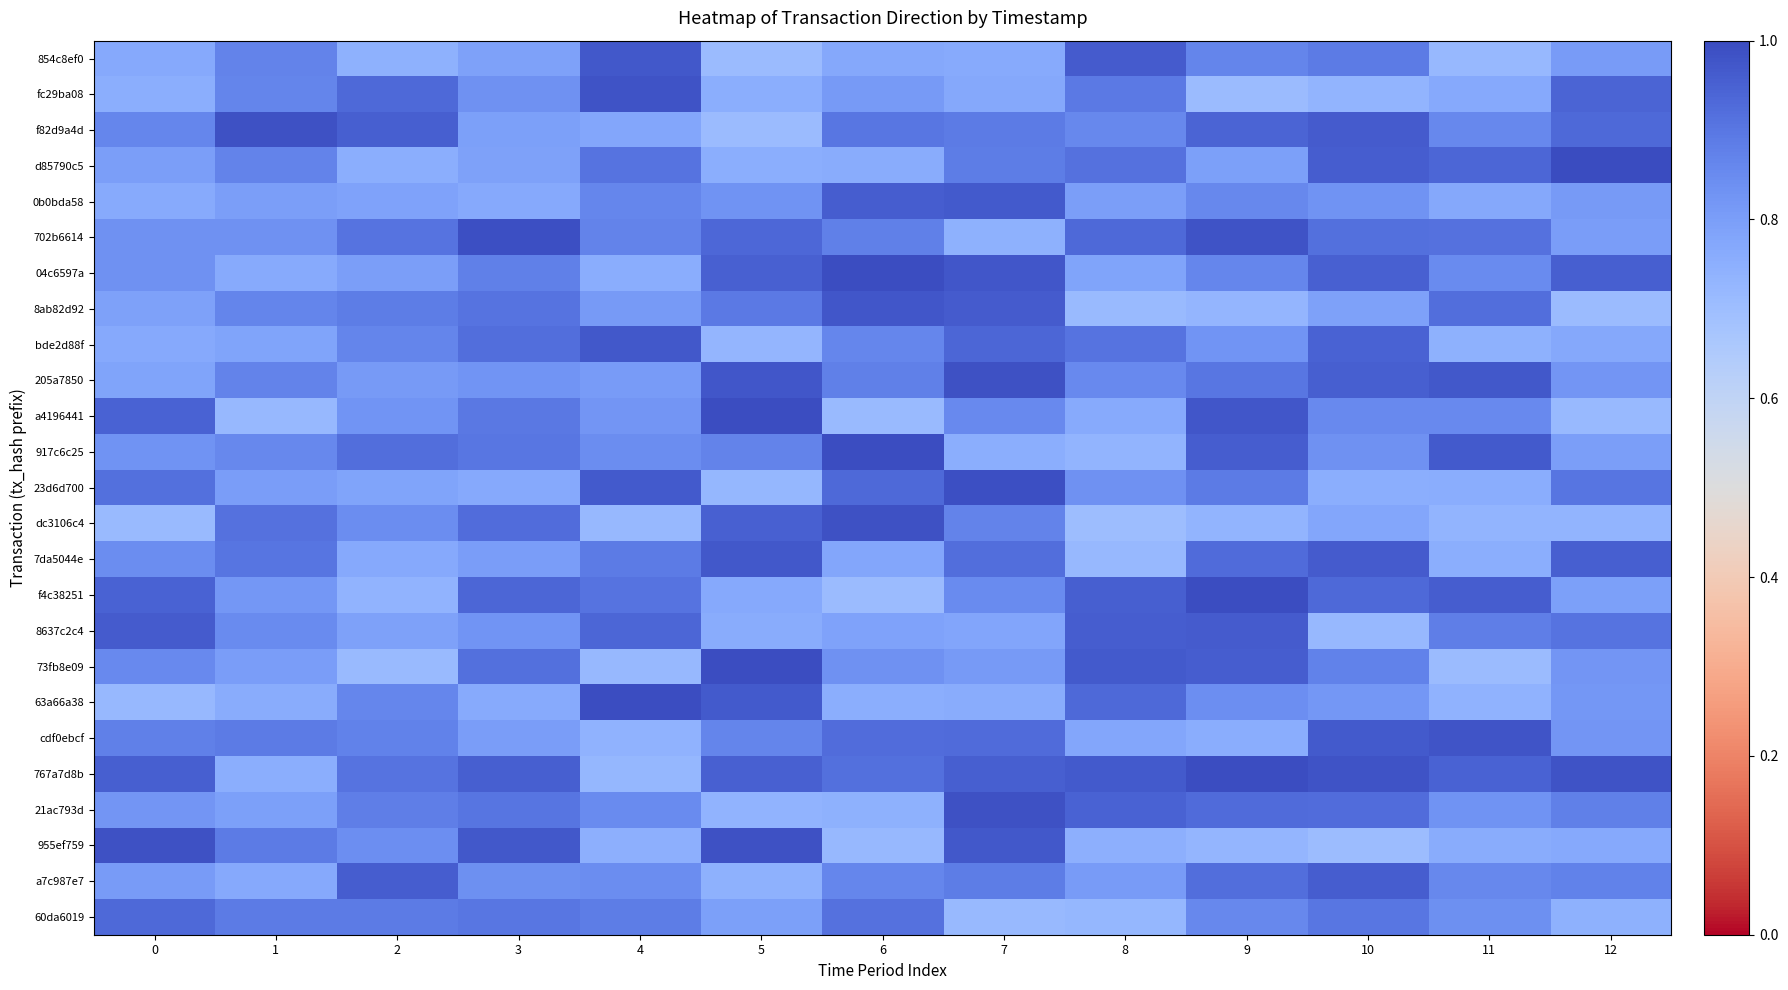

Reading right to left, what are all the values shown in this chart?

854c8ef0: 12=0.8	11=0.7	10=0.9	9=0.9	8=1.0	7=0.8	6=0.8	5=0.7	4=1.0	3=0.8	2=0.7	1=0.9	0=0.8
fc29ba08: 12=0.9	11=0.8	10=0.7	9=0.7	8=0.9	7=0.8	6=0.8	5=0.8	4=1.0	3=0.8	2=0.9	1=0.9	0=0.8
f82d9a4d: 12=0.9	11=0.9	10=1.0	9=0.9	8=0.9	7=0.9	6=0.9	5=0.7	4=0.8	3=0.8	2=1.0	1=1.0	0=0.9
d85790c5: 12=1.0	11=0.9	10=1.0	9=0.8	8=0.9	7=0.9	6=0.8	5=0.8	4=0.9	3=0.8	2=0.8	1=0.9	0=0.8
0b0bda58: 12=0.8	11=0.8	10=0.8	9=0.9	8=0.8	7=1.0	6=1.0	5=0.8	4=0.9	3=0.8	2=0.8	1=0.8	0=0.8
702b6614: 12=0.8	11=0.9	10=0.9	9=1.0	8=0.9	7=0.7	6=0.9	5=0.9	4=0.9	3=1.0	2=0.9	1=0.8	0=0.8
04c6597a: 12=1.0	11=0.8	10=1.0	9=0.9	8=0.8	7=1.0	6=1.0	5=0.9	4=0.8	3=0.9	2=0.8	1=0.8	0=0.8
8ab82d92: 12=0.7	11=0.9	10=0.8	9=0.7	8=0.7	7=1.0	6=1.0	5=0.9	4=0.8	3=0.9	2=0.9	1=0.9	0=0.8
bde2d88f: 12=0.8	11=0.7	10=0.9	9=0.8	8=0.9	7=0.9	6=0.9	5=0.7	4=1.0	3=0.9	2=0.9	1=0.8	0=0.8
205a7850: 12=0.8	11=1.0	10=1.0	9=0.9	8=0.9	7=1.0	6=0.9	5=1.0	4=0.8	3=0.8	2=0.8	1=0.9	0=0.8
a4196441: 12=0.7	11=0.9	10=0.9	9=1.0	8=0.8	7=0.9	6=0.7	5=1.0	4=0.8	3=0.9	2=0.8	1=0.7	0=0.9
917c6c25: 12=0.8	11=1.0	10=0.8	9=1.0	8=0.7	7=0.8	6=1.0	5=0.9	4=0.8	3=0.9	2=0.9	1=0.9	0=0.8
23d6d700: 12=0.9	11=0.8	10=0.8	9=0.9	8=0.8	7=1.0	6=0.9	5=0.7	4=1.0	3=0.8	2=0.8	1=0.8	0=0.9
dc3106c4: 12=0.7	11=0.7	10=0.8	9=0.7	8=0.7	7=0.9	6=1.0	5=1.0	4=0.7	3=0.9	2=0.8	1=0.9	0=0.7
7da5044e: 12=1.0	11=0.8	10=1.0	9=0.9	8=0.7	7=0.9	6=0.8	5=1.0	4=0.9	3=0.8	2=0.8	1=0.9	0=0.8
f4c38251: 12=0.8	11=1.0	10=0.9	9=1.0	8=1.0	7=0.8	6=0.7	5=0.8	4=0.9	3=0.9	2=0.7	1=0.8	0=0.9
8637c2c4: 12=0.9	11=0.9	10=0.7	9=1.0	8=1.0	7=0.8	6=0.8	5=0.8	4=0.9	3=0.8	2=0.8	1=0.8	0=1.0
73fb8e09: 12=0.8	11=0.7	10=0.9	9=1.0	8=1.0	7=0.8	6=0.8	5=1.0	4=0.7	3=0.9	2=0.7	1=0.8	0=0.9
63a66a38: 12=0.8	11=0.7	10=0.8	9=0.8	8=0.9	7=0.8	6=0.8	5=1.0	4=1.0	3=0.8	2=0.9	1=0.8	0=0.7
cdf0ebcf: 12=0.8	11=1.0	10=1.0	9=0.8	8=0.8	7=0.9	6=0.9	5=0.9	4=0.7	3=0.8	2=0.9	1=0.9	0=0.9
767a7d8b: 12=1.0	11=0.9	10=1.0	9=1.0	8=1.0	7=1.0	6=0.9	5=1.0	4=0.7	3=1.0	2=0.9	1=0.8	0=1.0
21ac793d: 12=0.9	11=0.8	10=0.9	9=0.9	8=0.9	7=1.0	6=0.7	5=0.7	4=0.8	3=0.9	2=0.9	1=0.8	0=0.8
955ef759: 12=0.8	11=0.8	10=0.7	9=0.7	8=0.7	7=1.0	6=0.7	5=1.0	4=0.7	3=1.0	2=0.8	1=0.9	0=1.0
a7c987e7: 12=0.9	11=0.9	10=1.0	9=0.9	8=0.8	7=0.9	6=0.9	5=0.7	4=0.8	3=0.8	2=1.0	1=0.8	0=0.8
60da6019: 12=0.7	11=0.8	10=0.9	9=0.9	8=0.7	7=0.7	6=0.9	5=0.8	4=0.9	3=0.9	2=0.9	1=0.9	0=0.9